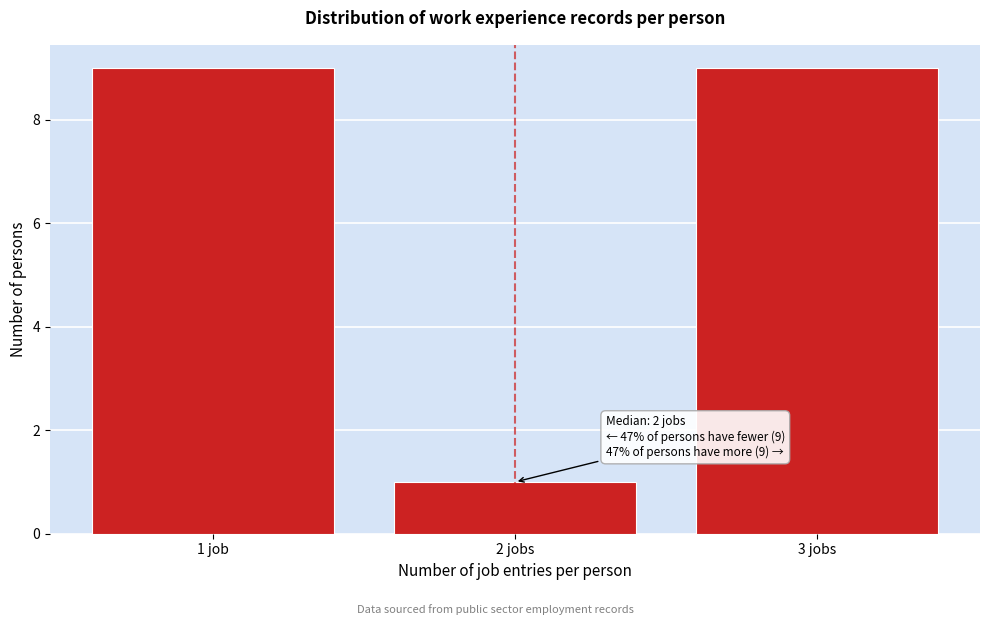

Reading left to right, what are all the values shown in this chart?

1 job=9	2 jobs=1	3 jobs=9